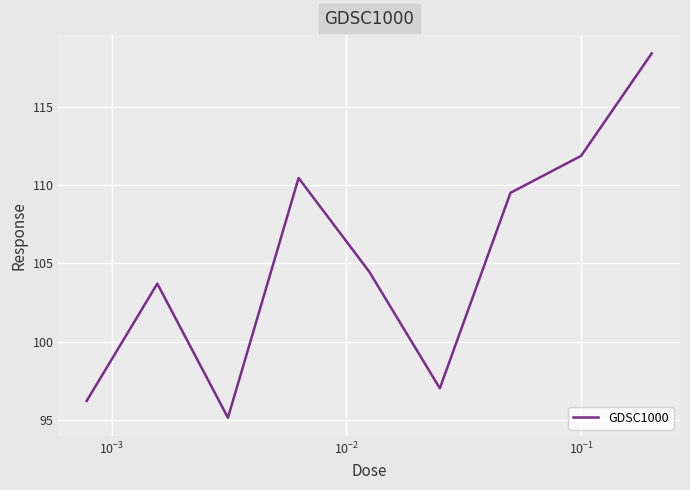

Is this an area chart (filled region under the line)?

No